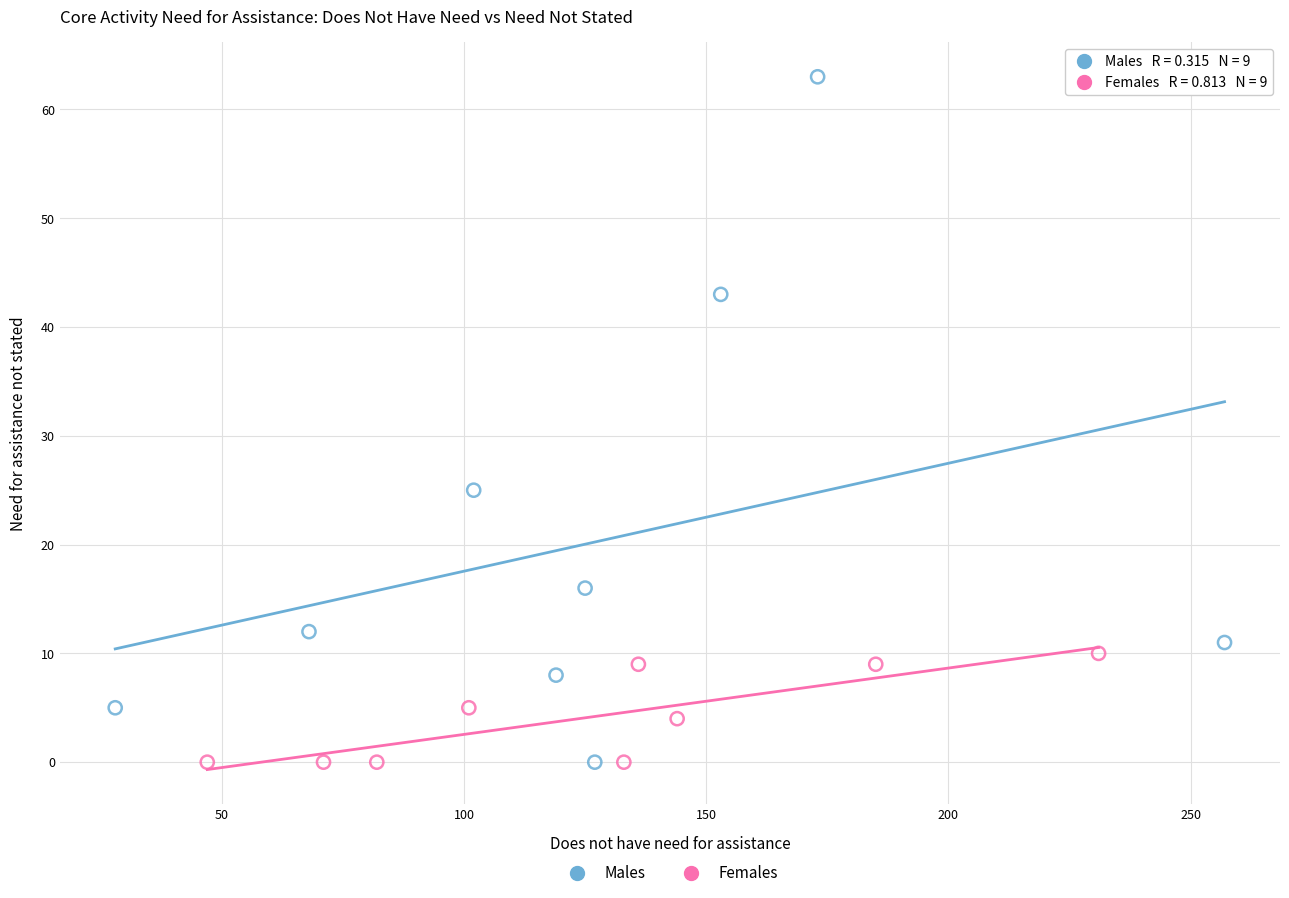

Which series contains the highest Y value?

Males